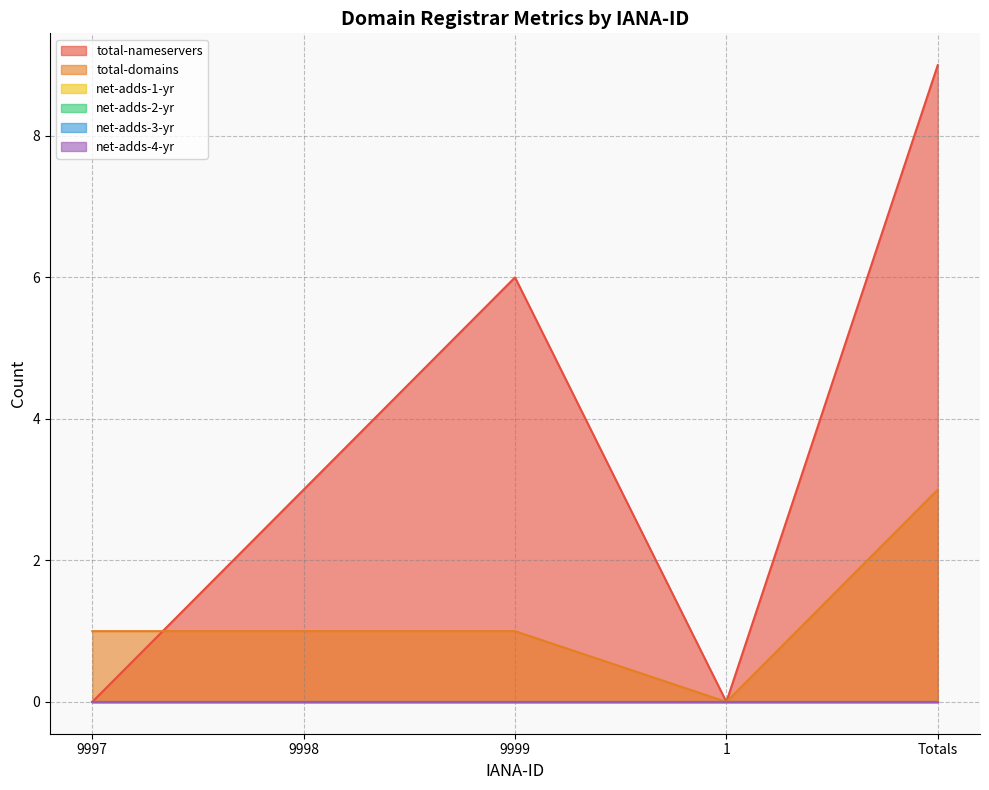

Which series has the largest range (max minus min)?

total-nameservers